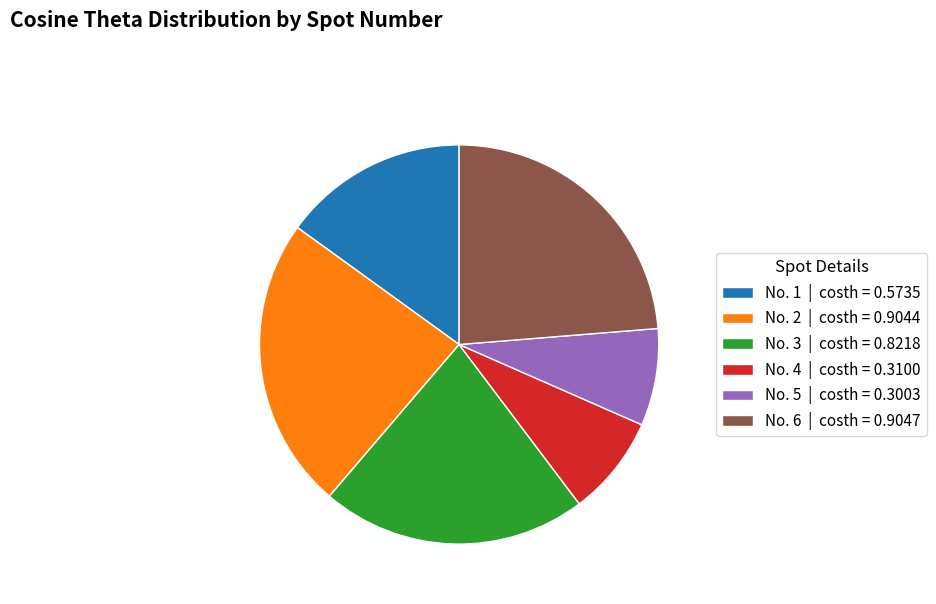

True or false: No. 6 | costh = 0.9047 accounts for 15% of the total.

False